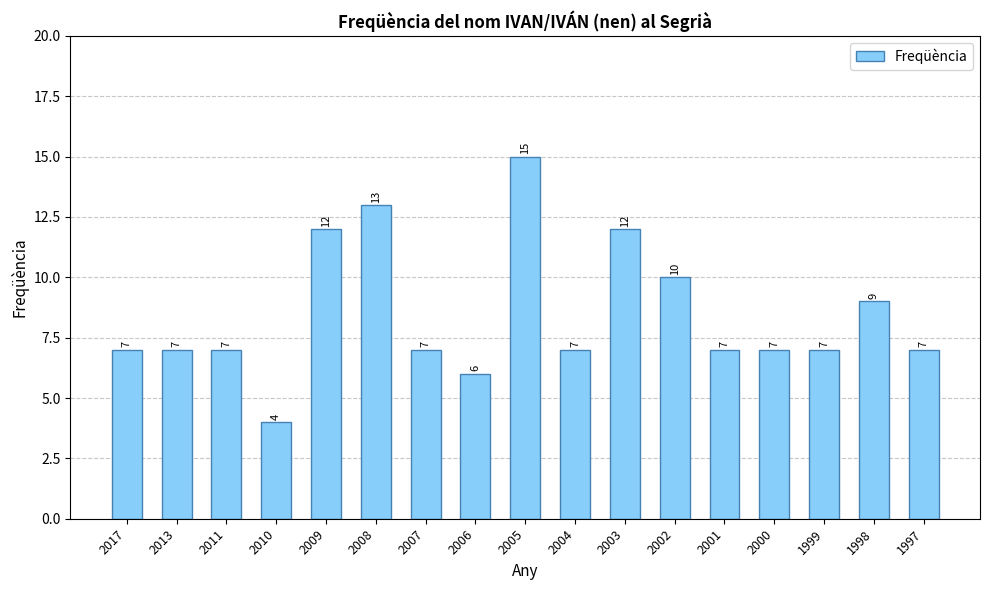

The chart shows a value of 9 at 1998. True or false?

True